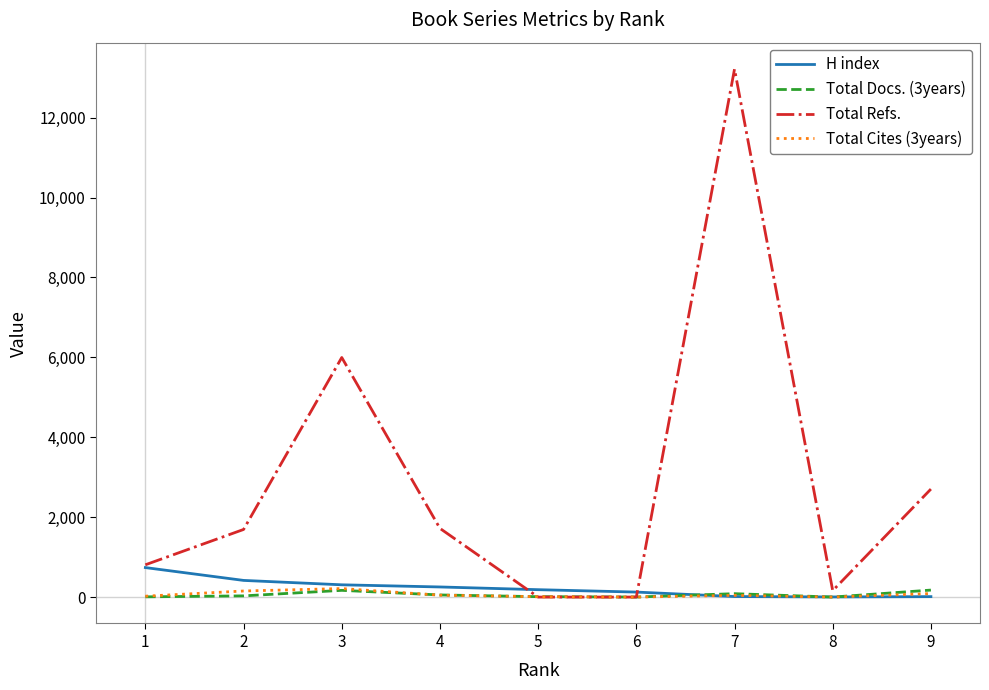

The value of Total Refs. at 7 is 22515. True or false?

False